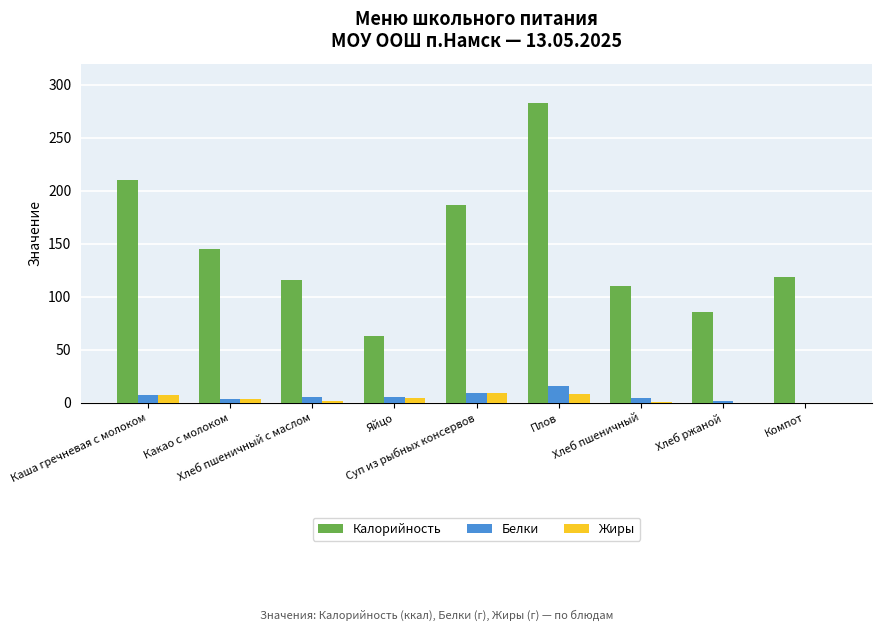

At which category is the sum across all series the highest?

Плов